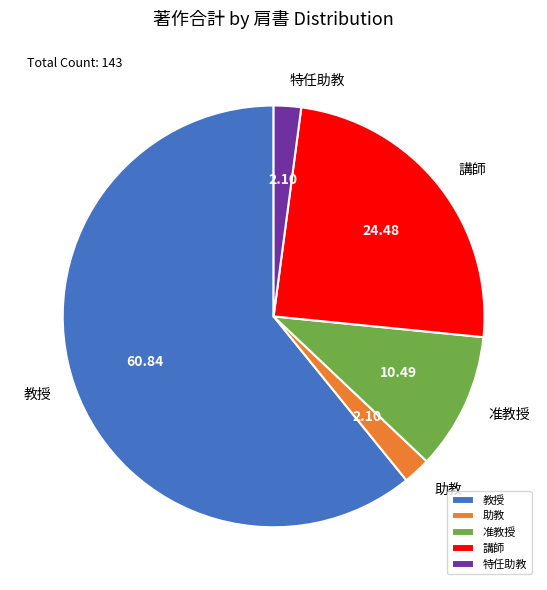

Do 助教 and 准教授 together represent more than half of the pie?

No